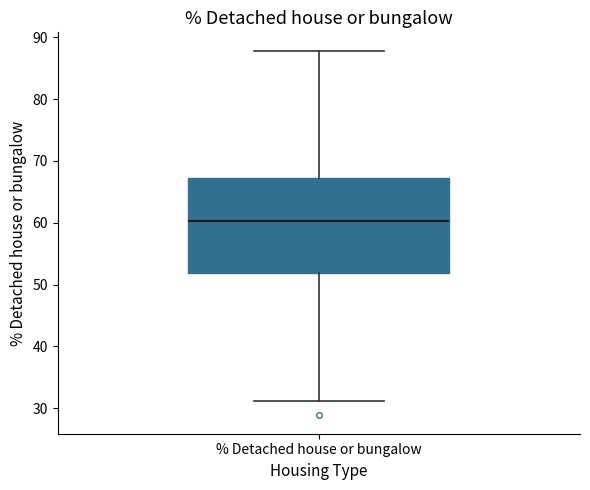

Read this box plot against the y-axis: the position of the median line, the range covered by the box, and the ends of both whiskers. The values are not printed on the chart, so give them approximately, as read against the axis.

median 60, box 52 to 67, whiskers 31 to 88